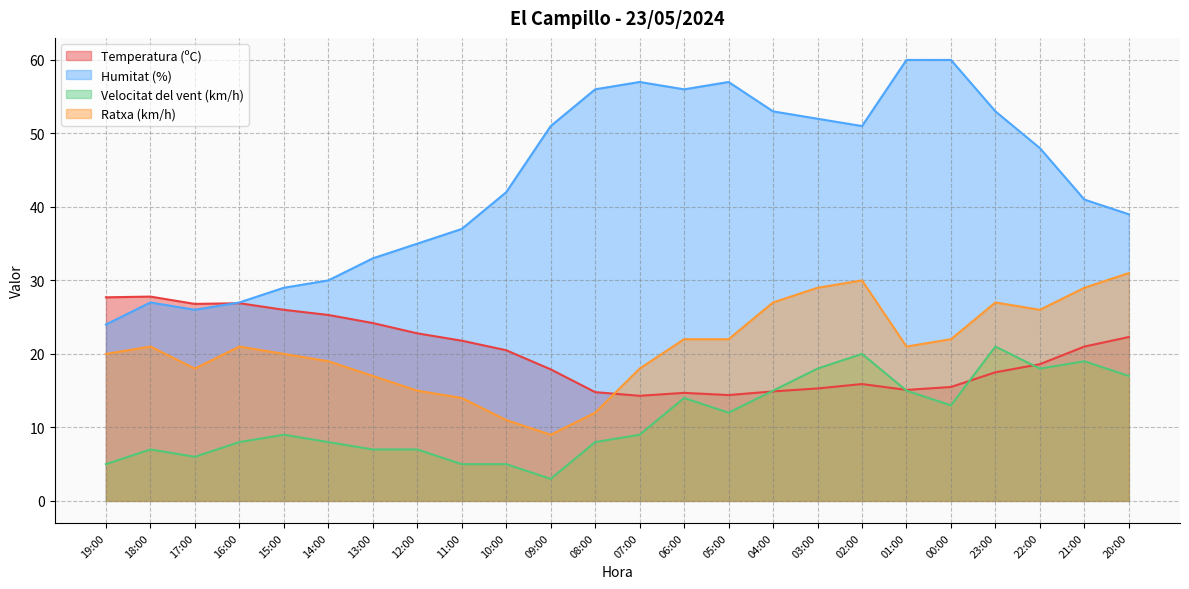

How many intersections are there between Temperatura (ºC) and Velocitat del vent (km/h)?

4